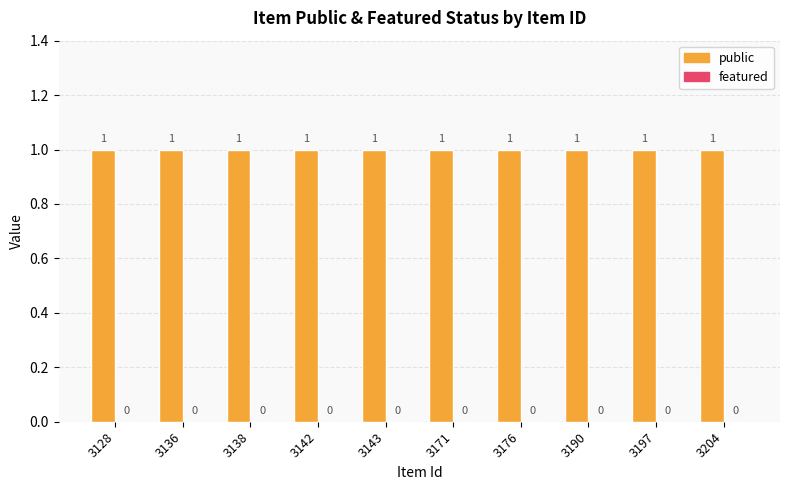

Reading left to right, what are all the values shown in this chart?

public: 1	1	1	1	1	1	1	1	1	1
featured: 0	0	0	0	0	0	0	0	0	0